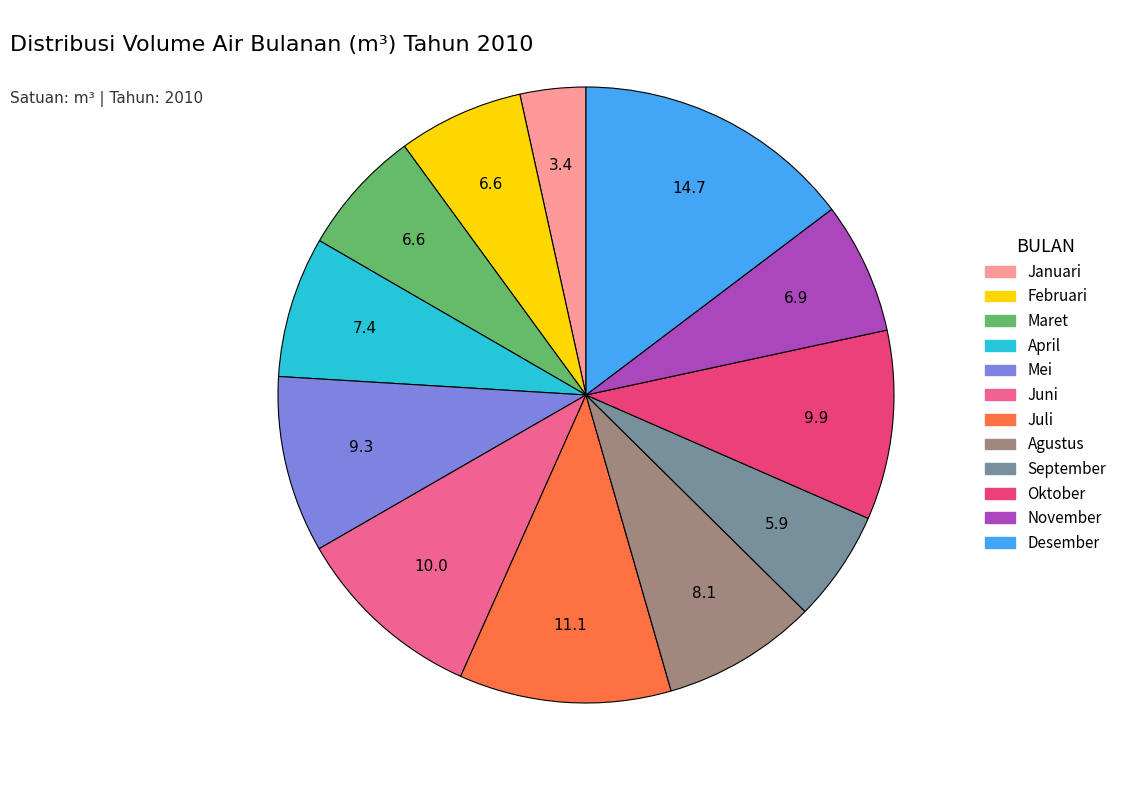

How many slices are in this pie chart?

12